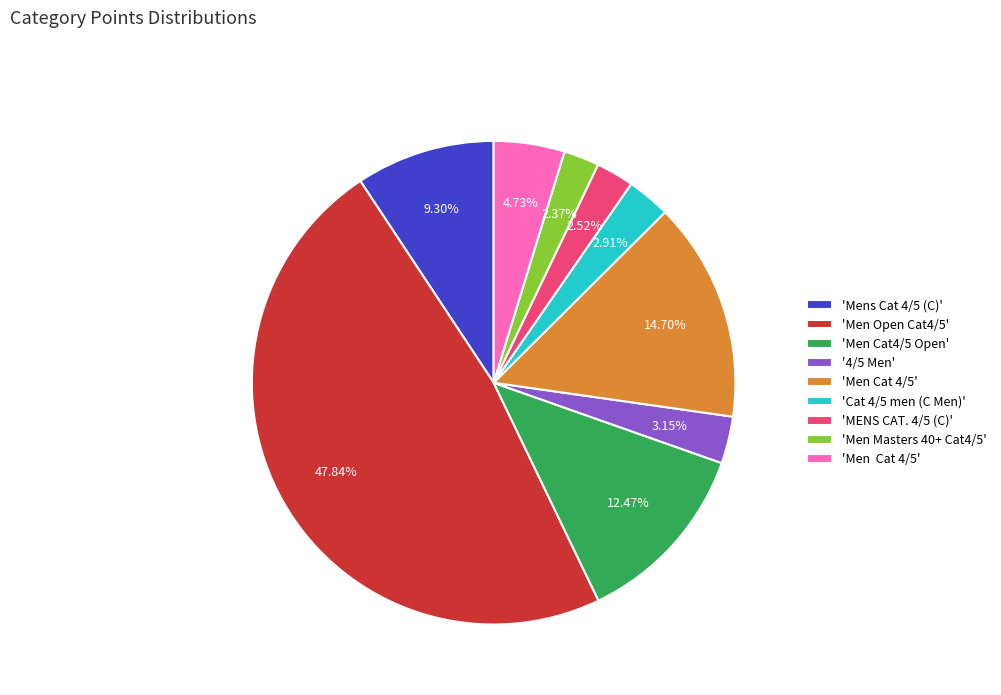

Is there a majority slice in this chart?

No